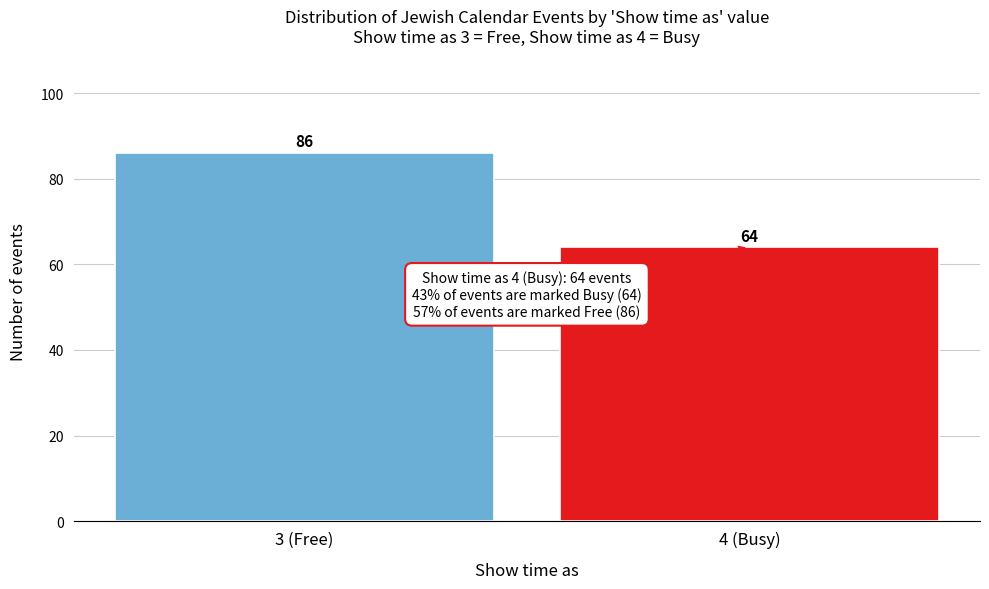

Reading right to left, transcribe all the data shown in this chart.

4 (Busy)=64	3 (Free)=86